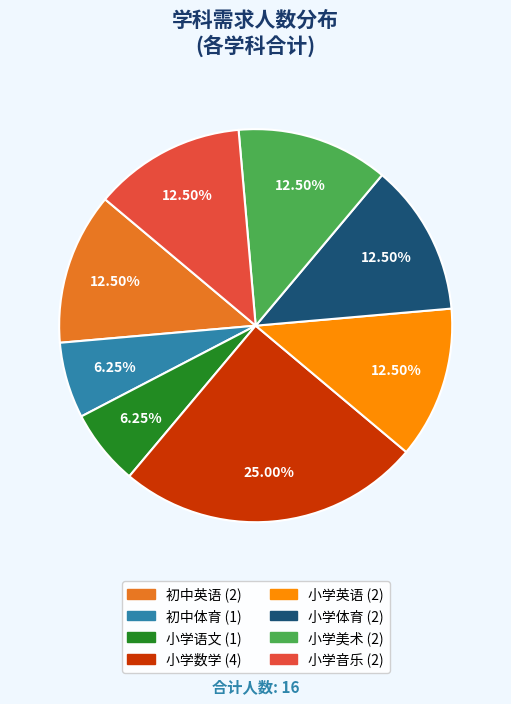

Is there a majority slice in this chart?

No